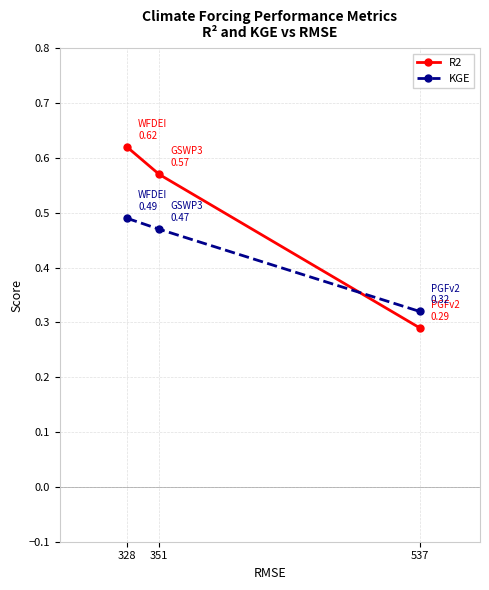

What is the sum of all KGE values?

1.3